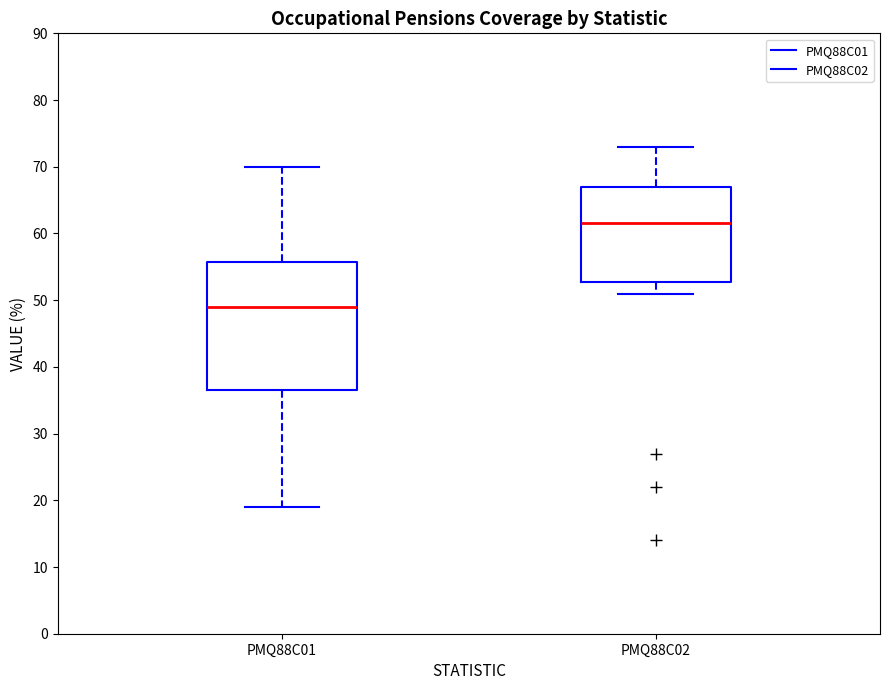

Which box is the tallest, from its lower edge to its upper edge?

PMQ88C01